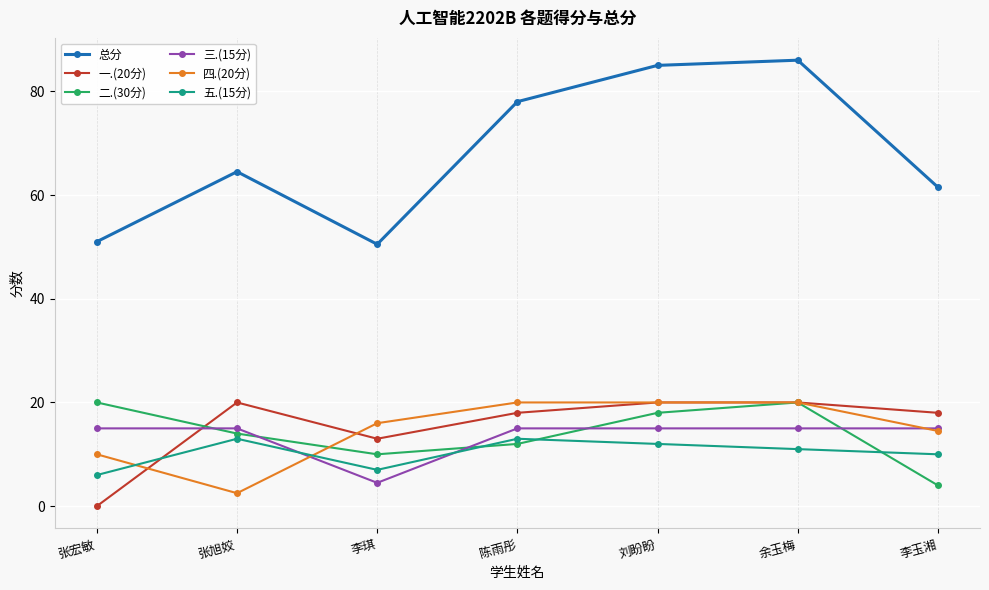

How many lines are shown in the chart?

6